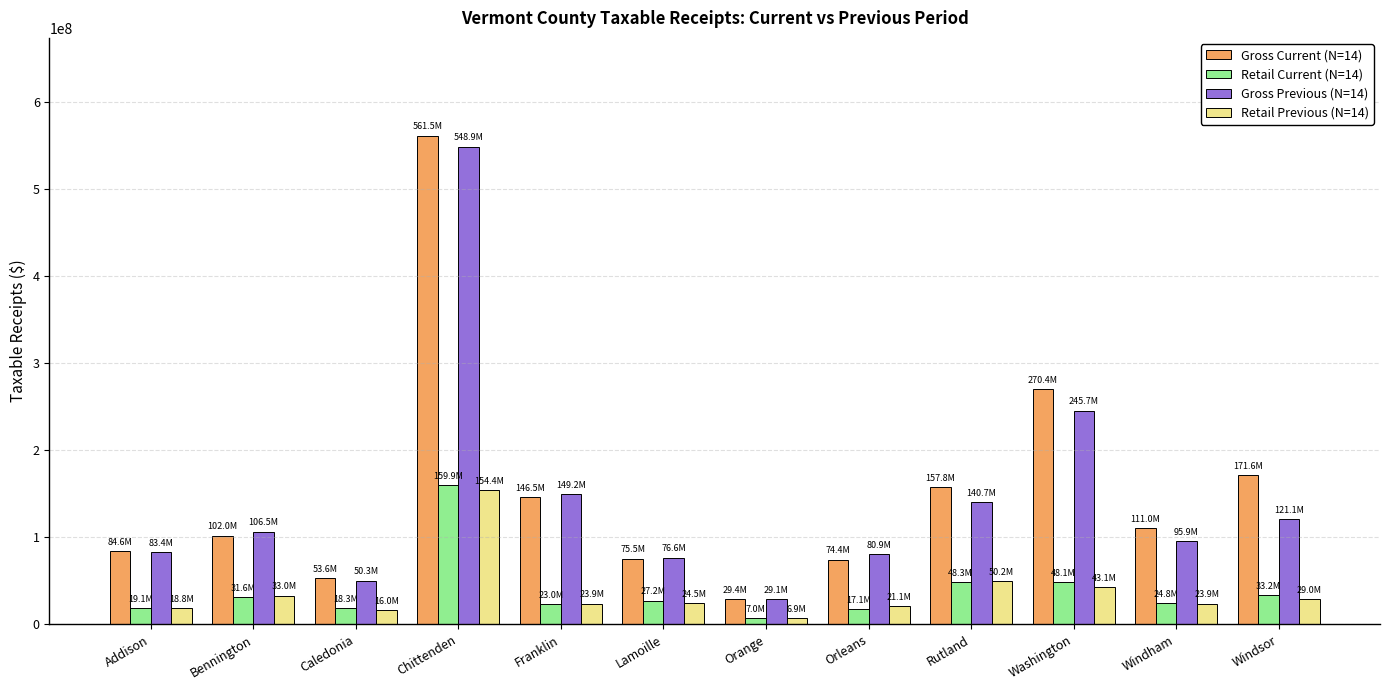

What is the average value of the Gross Current (N=14) series?

153196790.4